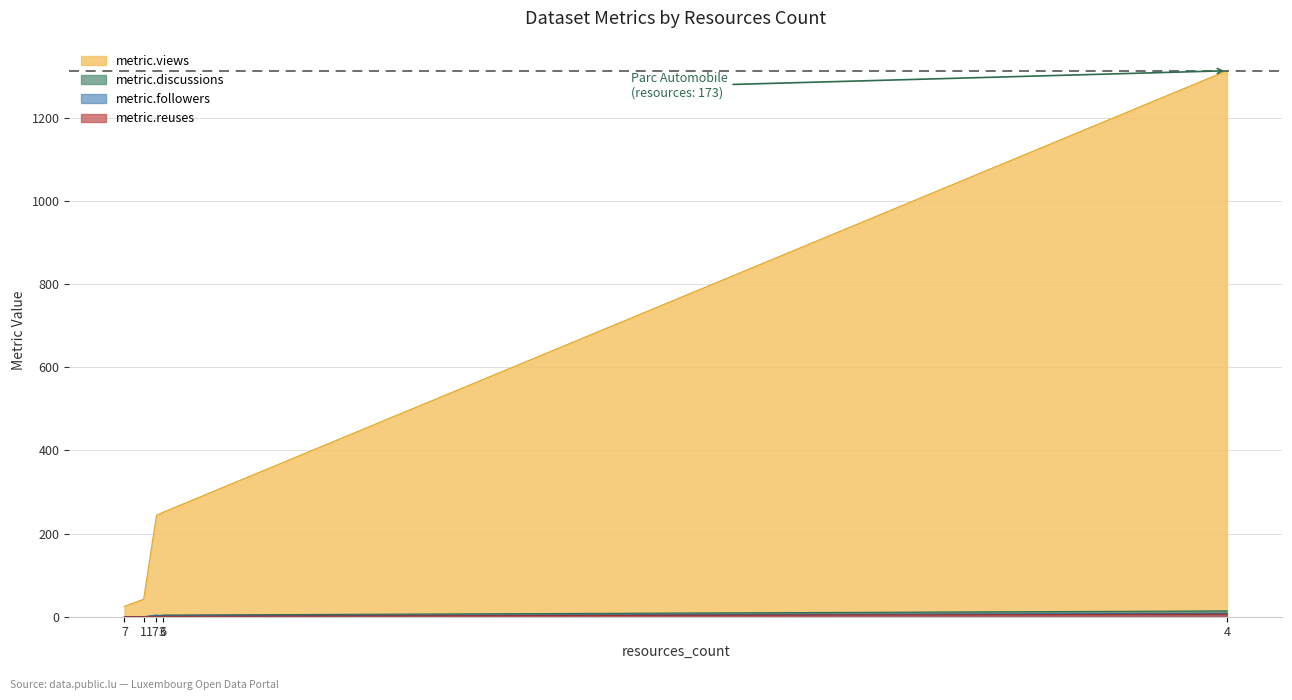

What is the label of the 5th point from the left?

4